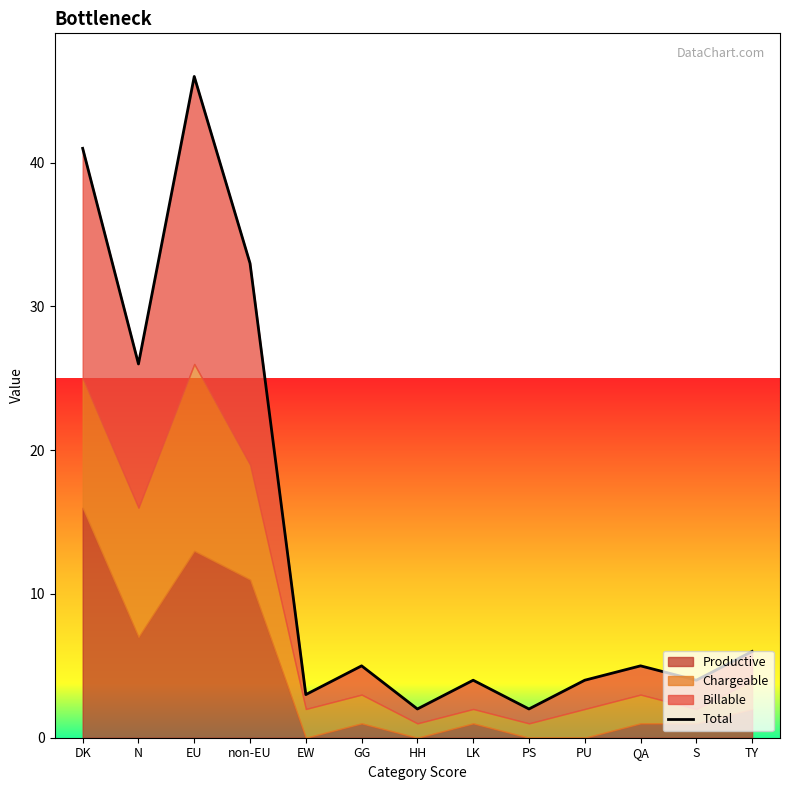

True or false: the data shows 5 at GG.

True